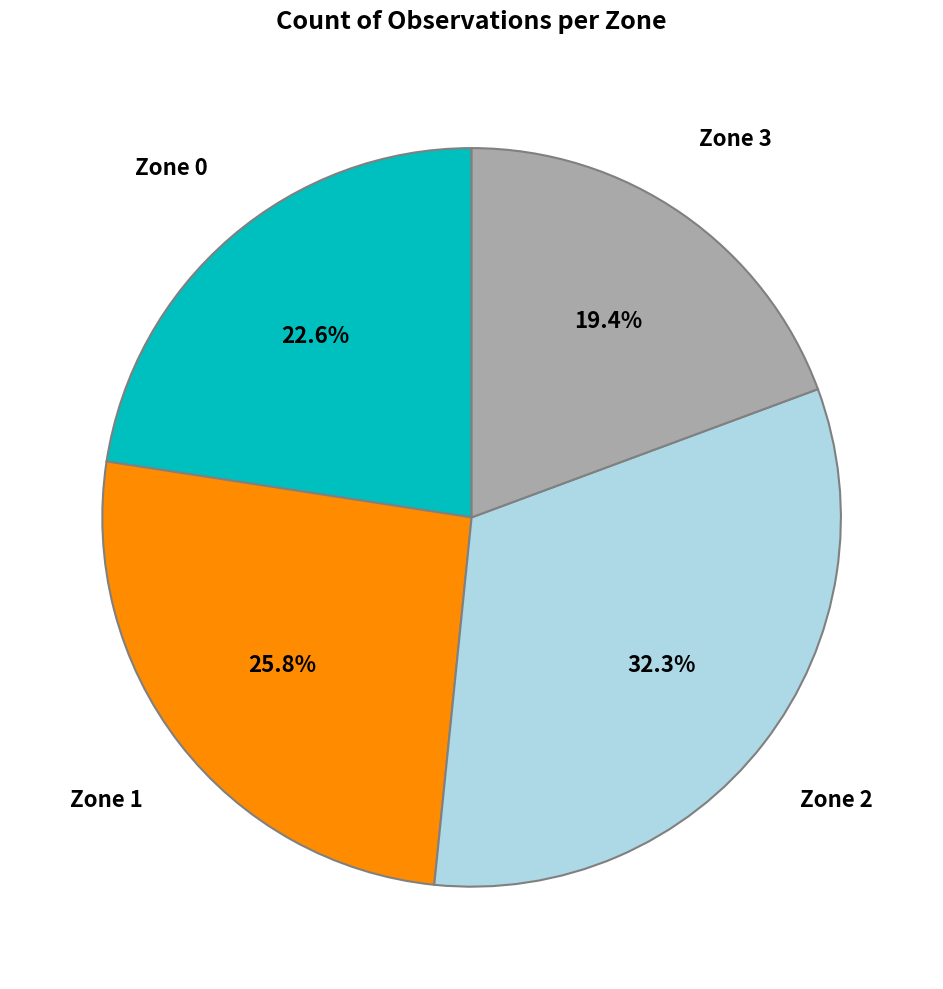

Is there any slice that represents more than half of the pie?

No